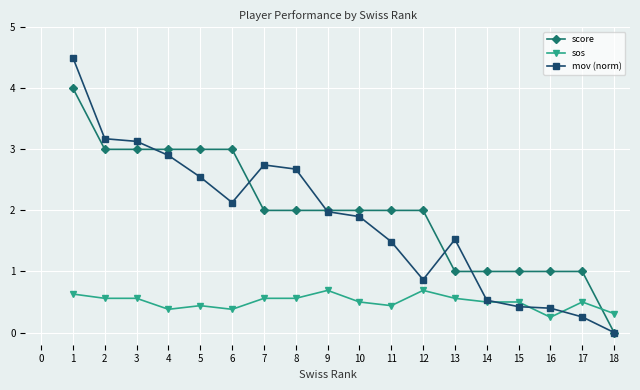

Rank the series by their maximum value, from highest to lowest.

mov (norm), score, sos